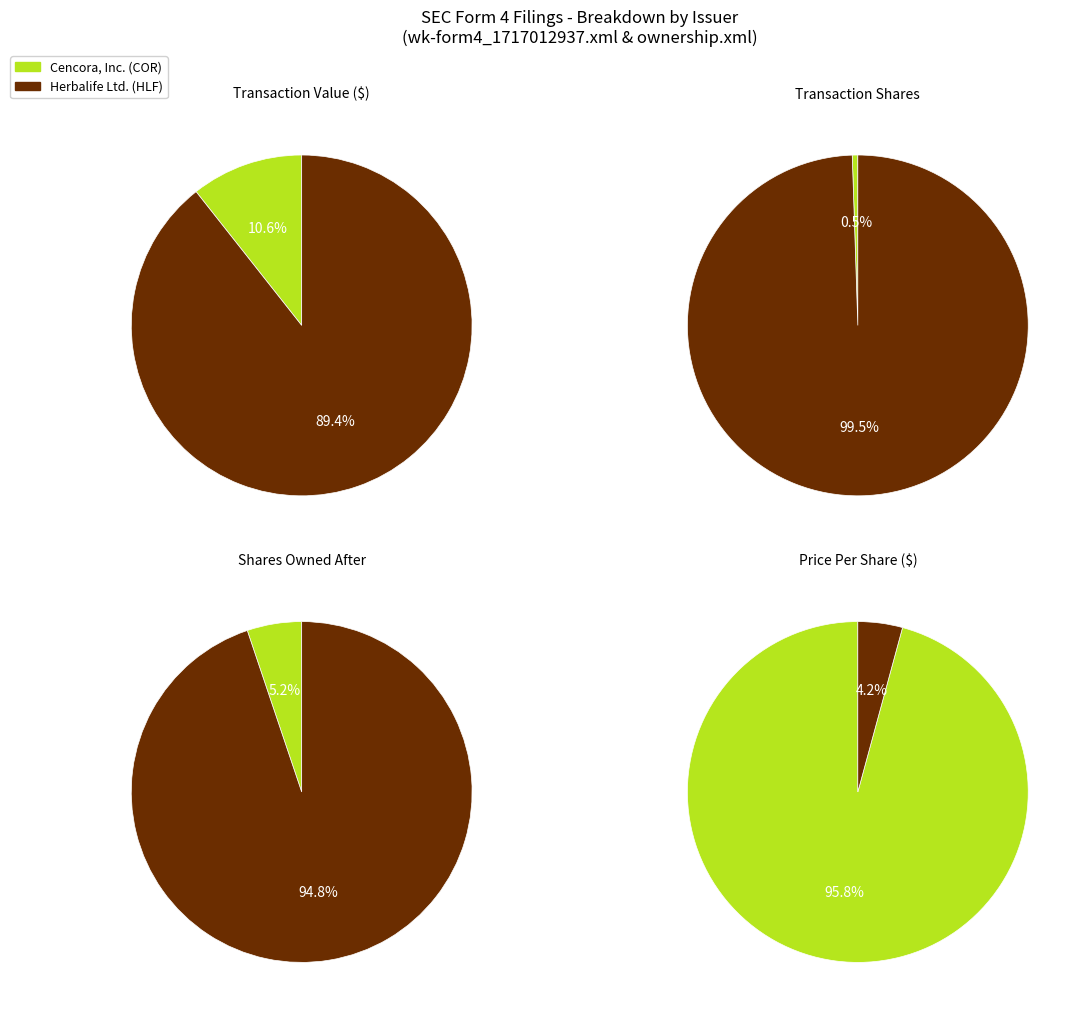

To the nearest percent, what is the difference between the largest and smallest slice percentages?

90%